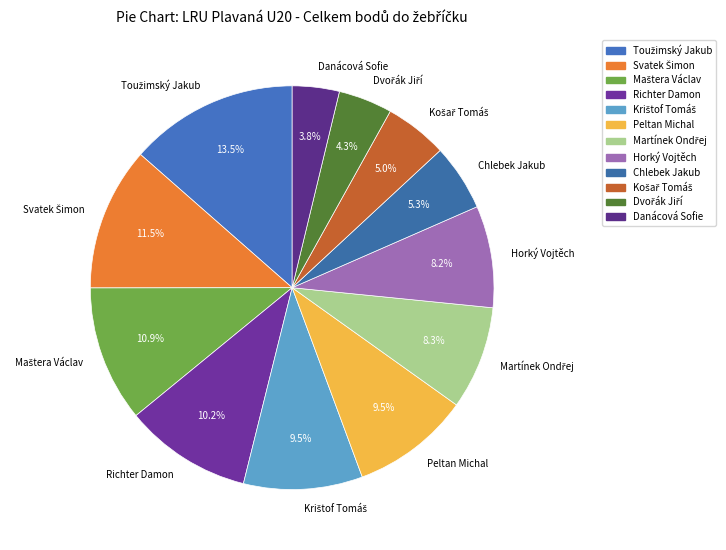

Count the number of slices in the pie.

12